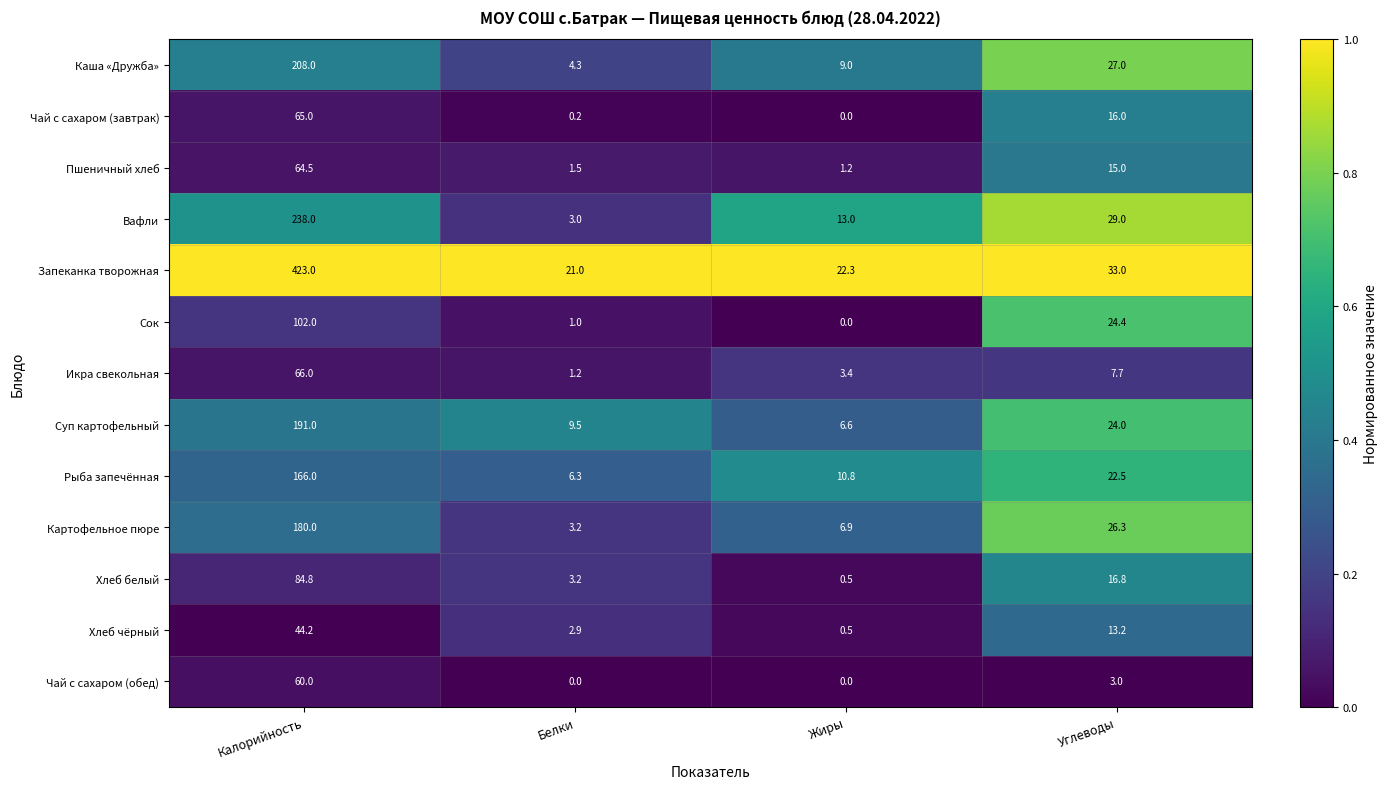

True or false: Икра свекольная has a value of 7.7 at Углеводы.

True